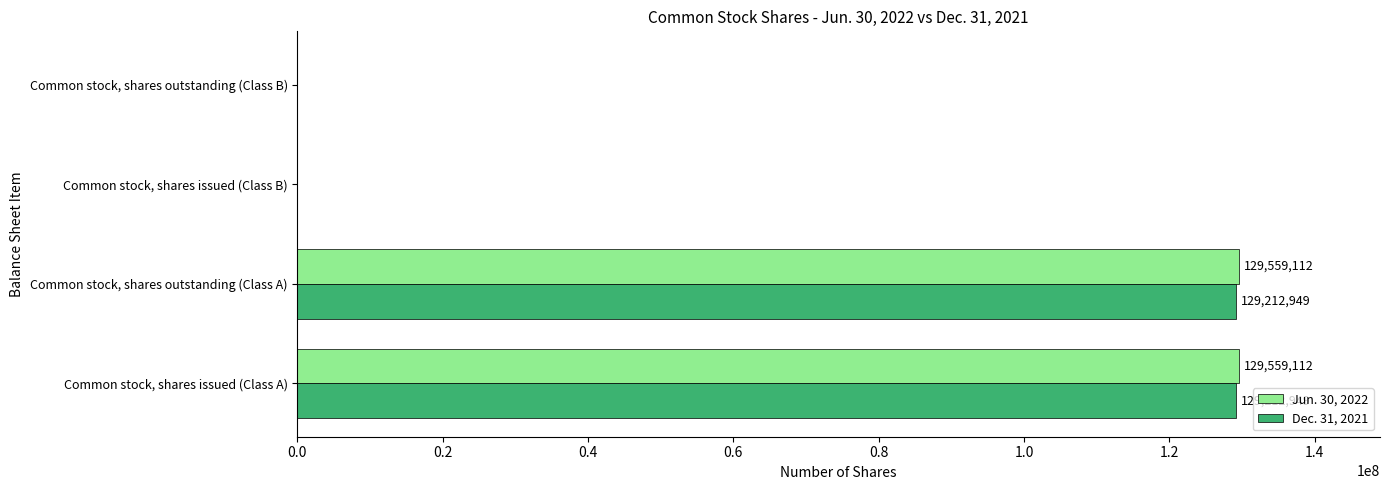

The Dec. 31, 2021 series shows 129212949 at Common stock, shares issued (Class A). True or false?

True